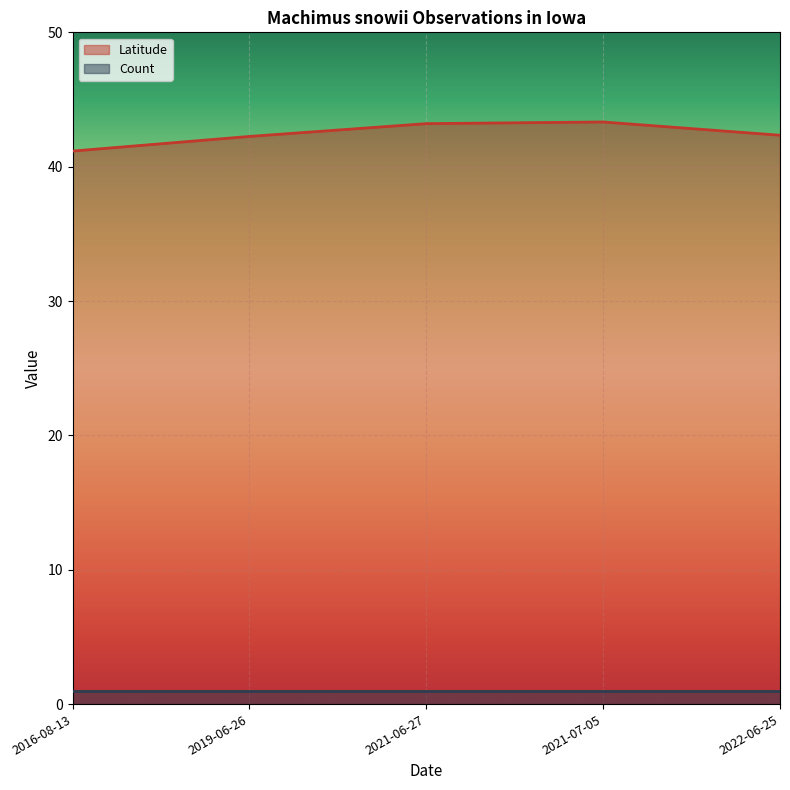

What is the difference between the second highest and second lowest values?

1.0